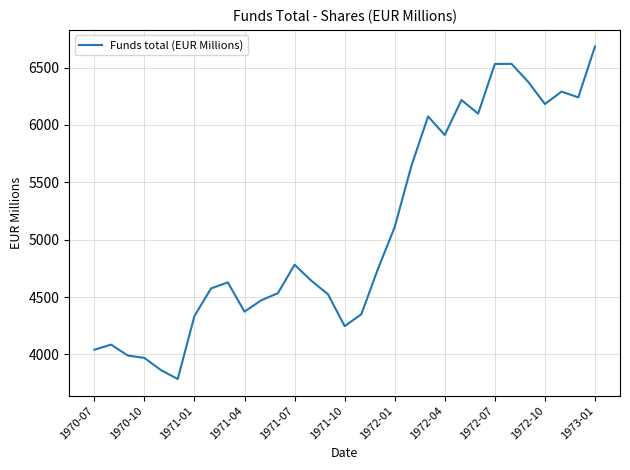

What is the difference between the maximum and minimum values?

2897